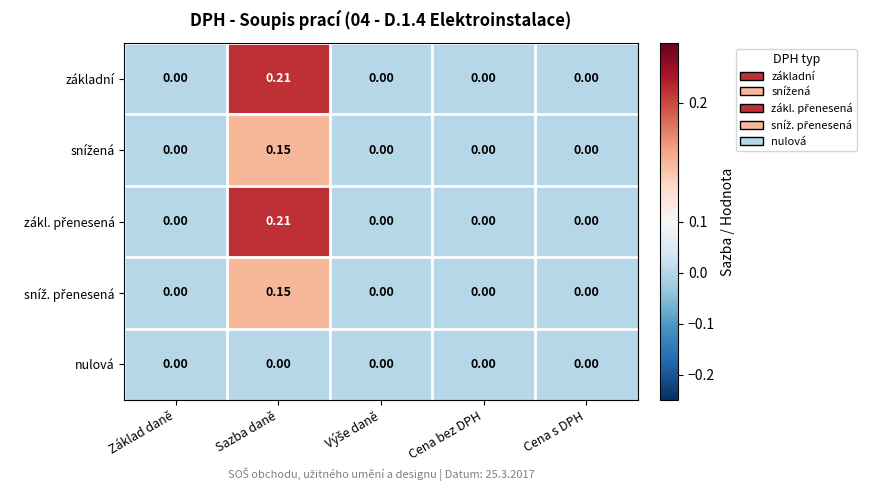

At which category is the sum across all series the highest?

Sazba daně